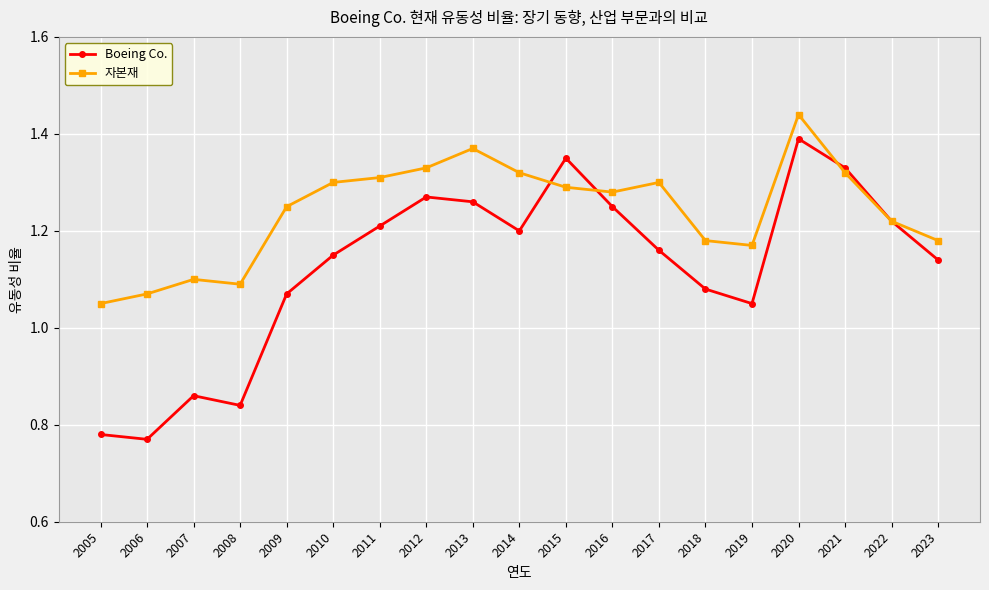

True or false: Boeing Co. has more than 2 points higher than both neighbors.

True